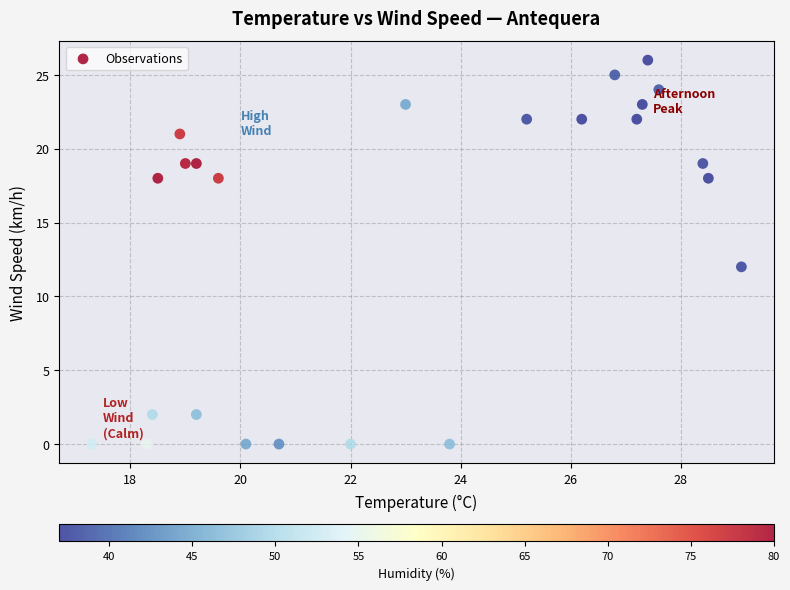

What Y value in the scatter plot is closest to 13?

12